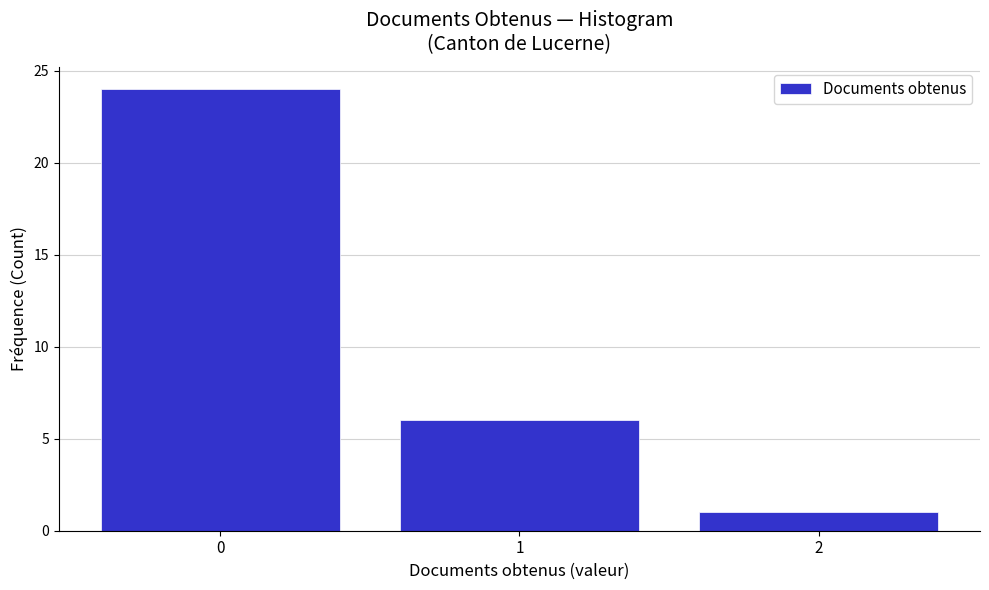

Reading left to right, list every bar in this chart as the range it spans on the x-axis followed by its height. The values are not printed on the chart, so give them approximately, as read against the axis.

-0.5 to 0.5: 24
0.5 to 1.5: 6
1.5 to 2.5: 1